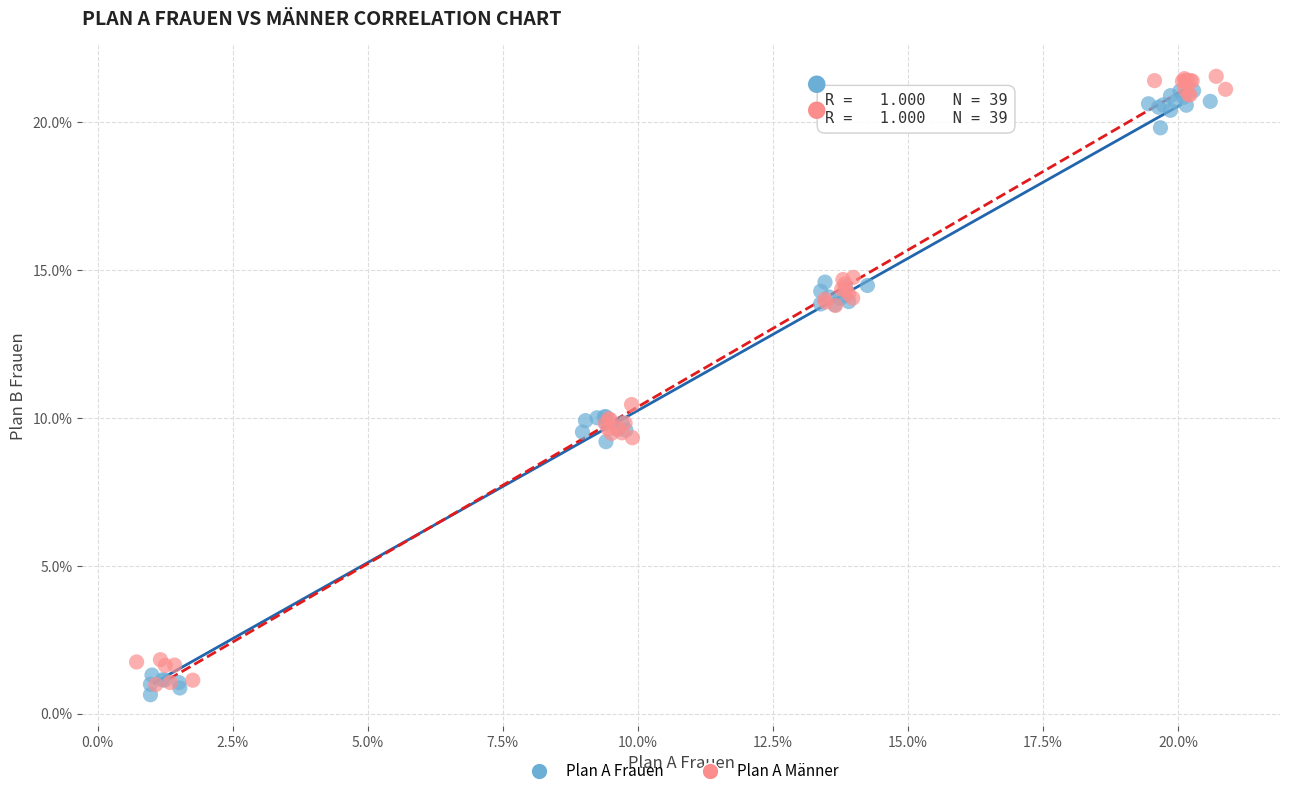

Which series reaches the maximum Y coordinate?

Plan A Männer